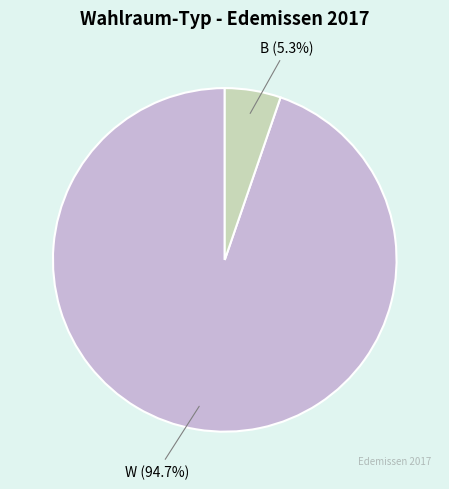

Rank the categories by value from highest to lowest.

W, B